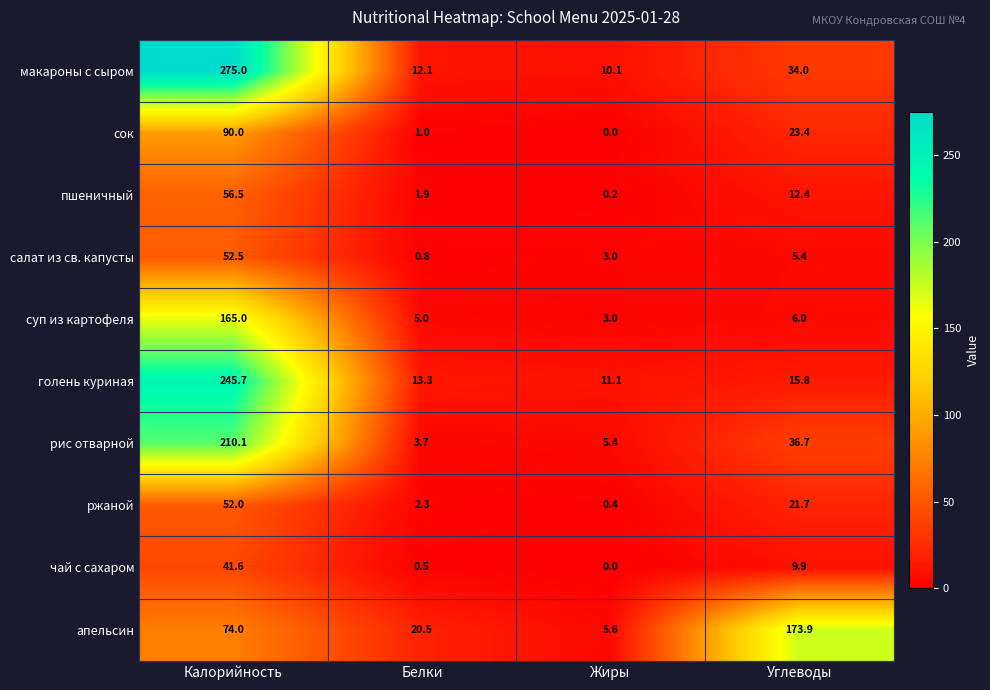

Count the number of data series in this chart.

10